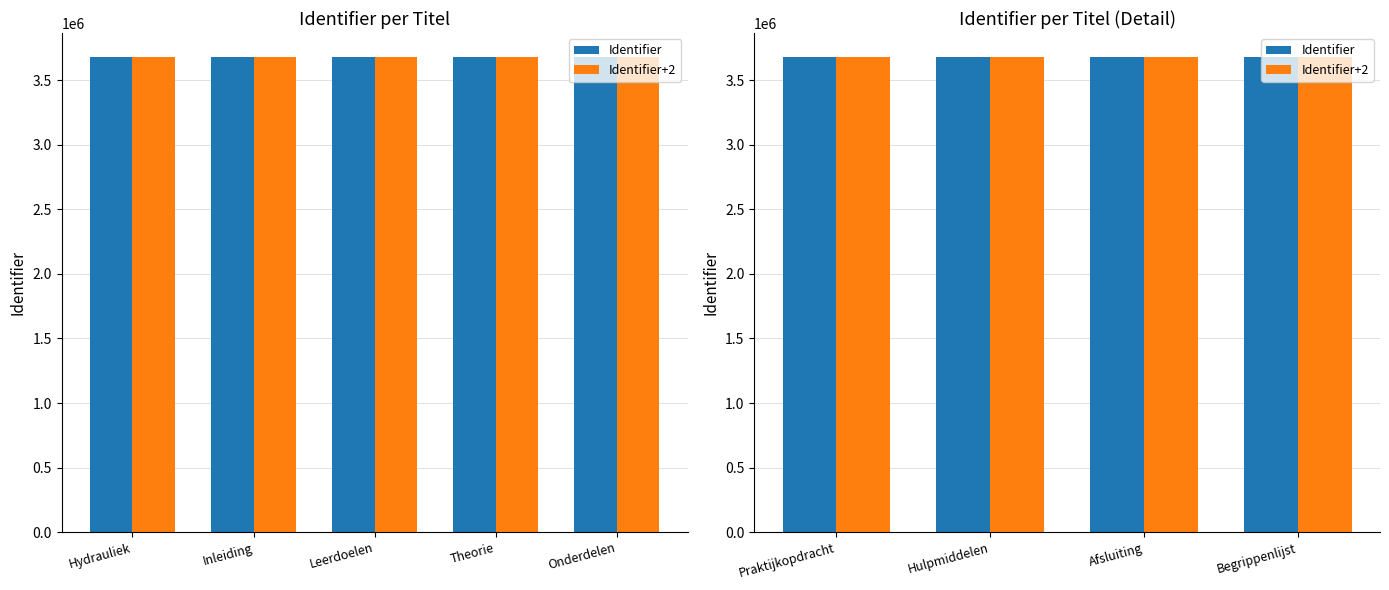

At which label is Identifier closest to 3681532?

Hulpmiddelen